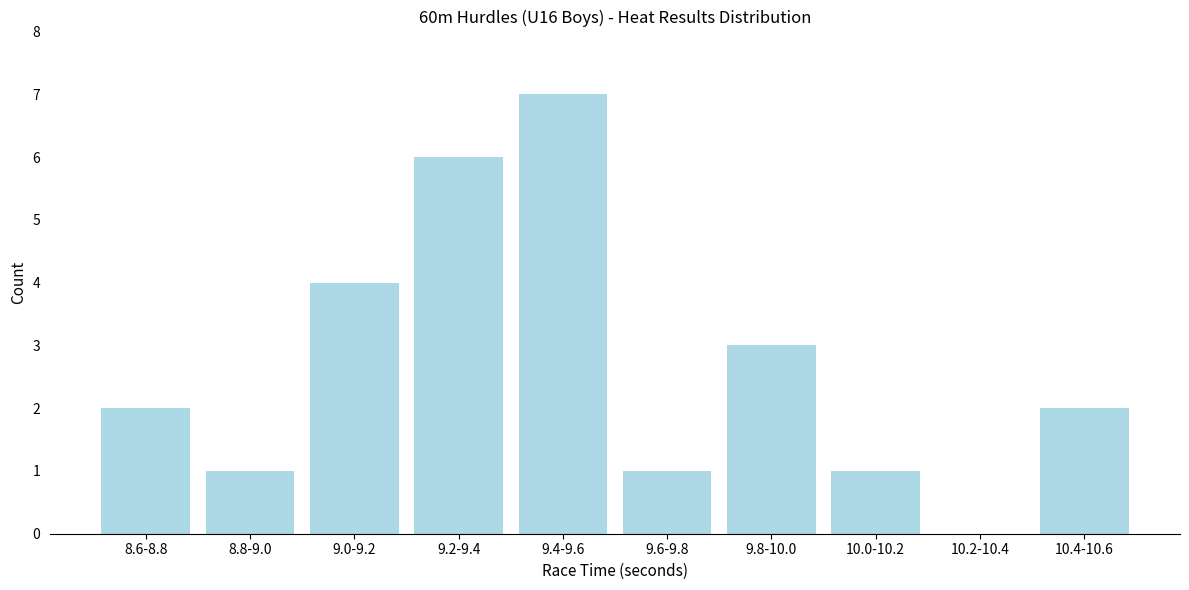

Reading left to right, extract all data points from this chart.

8.6-8.8=2	8.8-9.0=1	9.0-9.2=4	9.2-9.4=6	9.4-9.6=7	9.6-9.8=1	9.8-10.0=3	10.0-10.2=1	10.2-10.4=0	10.4-10.6=2